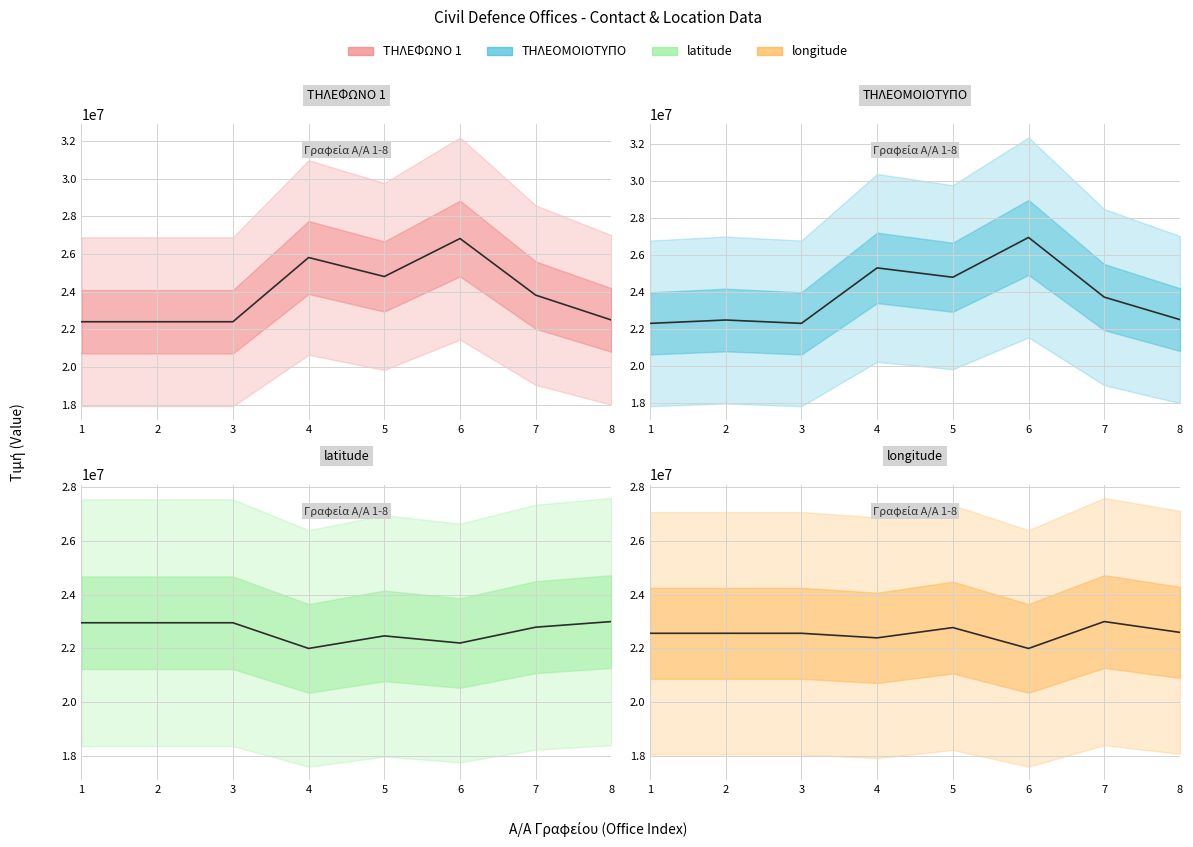

What is the maximum value for ΤΗΛΕΟΜΟΙΟΤΥΠΟ?

26946374.0